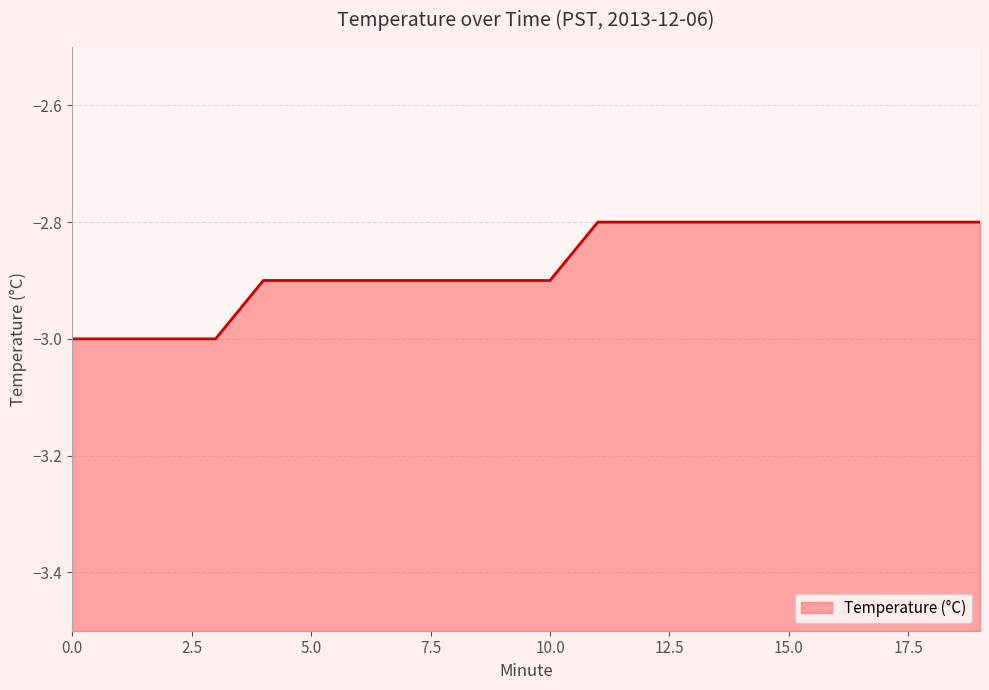

What is the change in value from 2 to 11?

+0.2